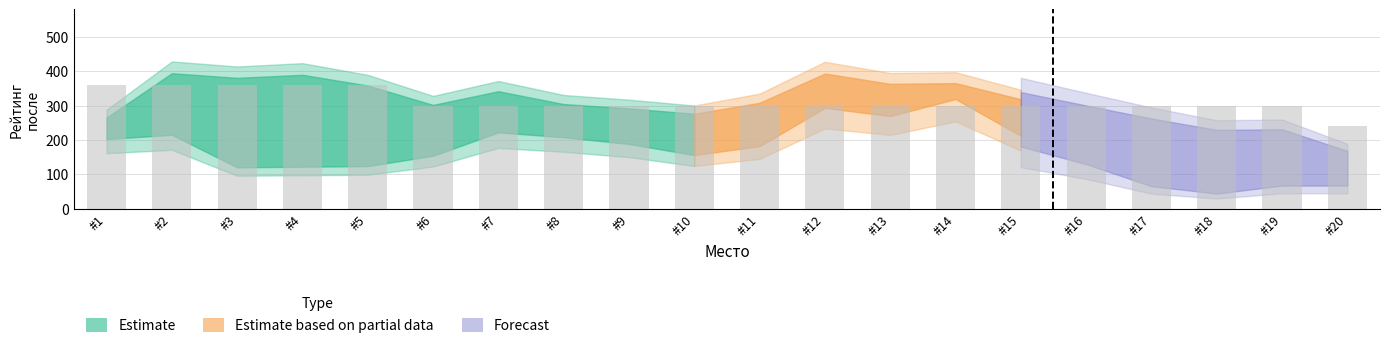

How many series are shown in this chart?

1